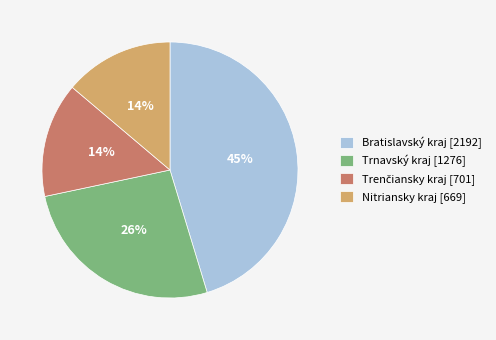

Combined, do Bratislavský kraj [2192] and Trnavský kraj [1276] account for over 50%?

Yes